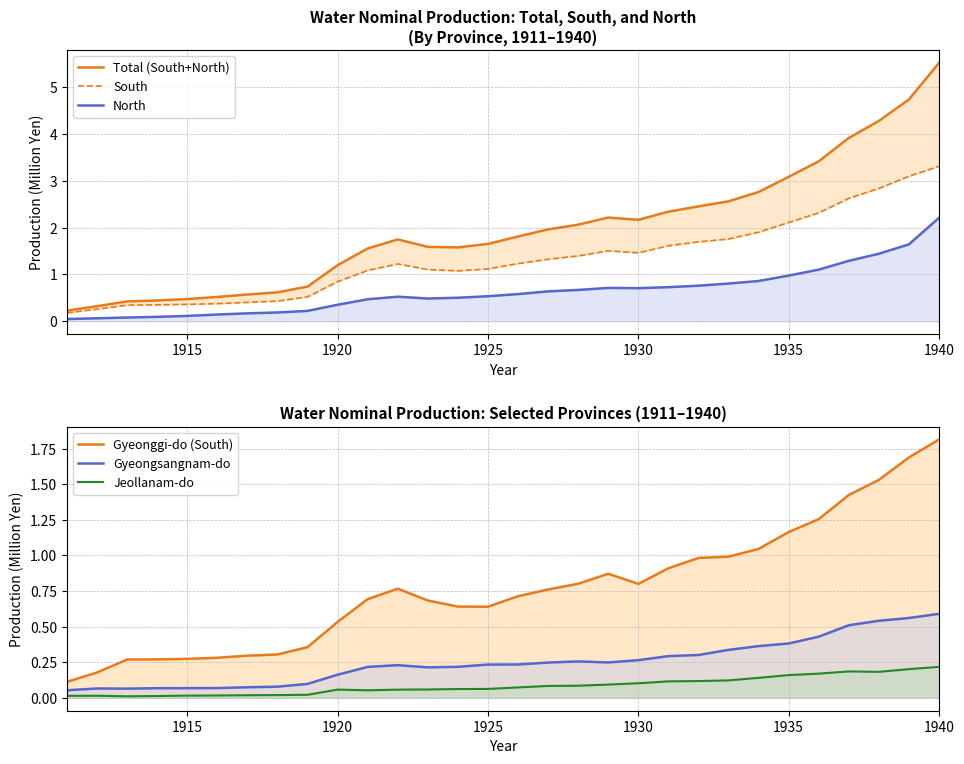

What are all the series names shown in the legend?

Total (South+North), South, North, Gyeonggi-do (South), Gyeongsangnam-do, Jeollanam-do